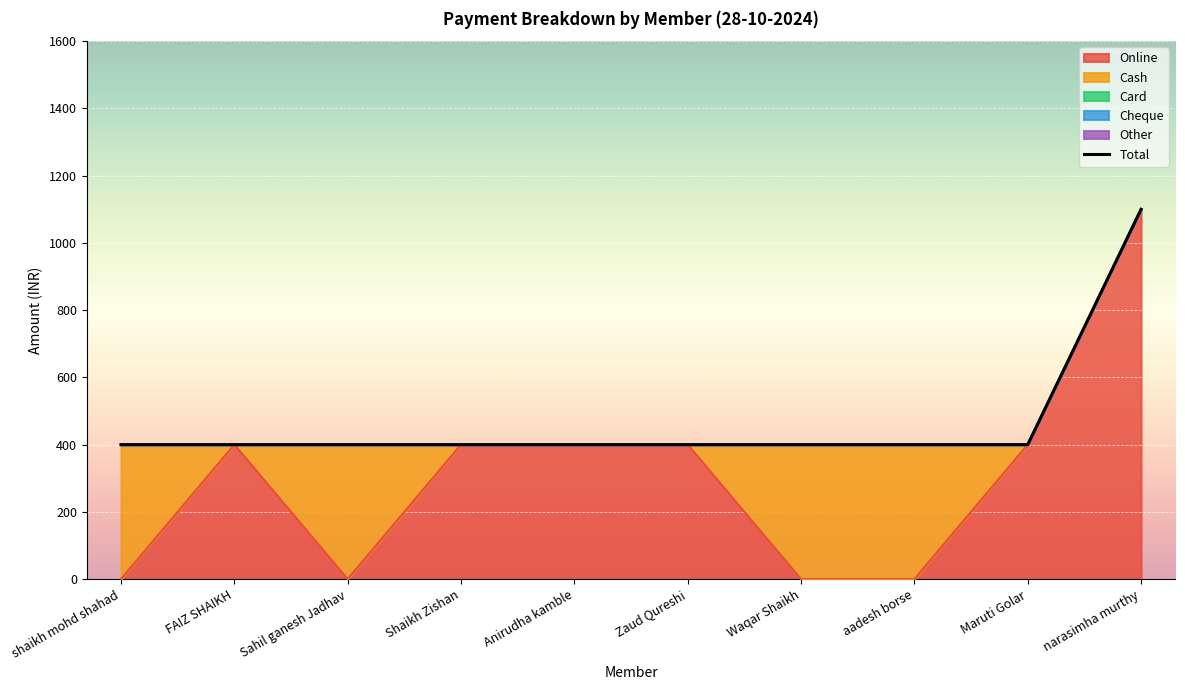

Which series changed the most between shaikh mohd shahad and FAIZ SHAIKH?

Online